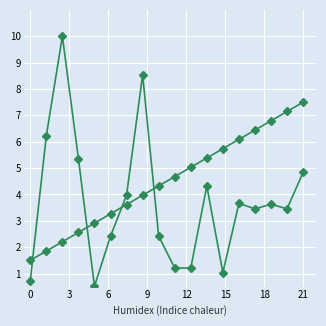

What is the minimum value shown in the chart?

0.5